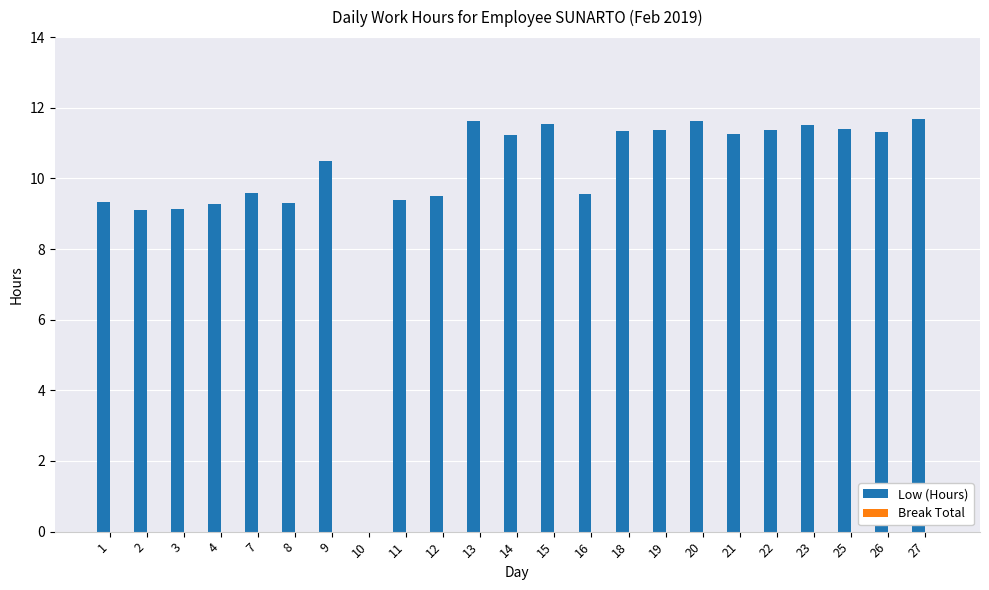

What is the sum of the values at 9 and 26?

21.8